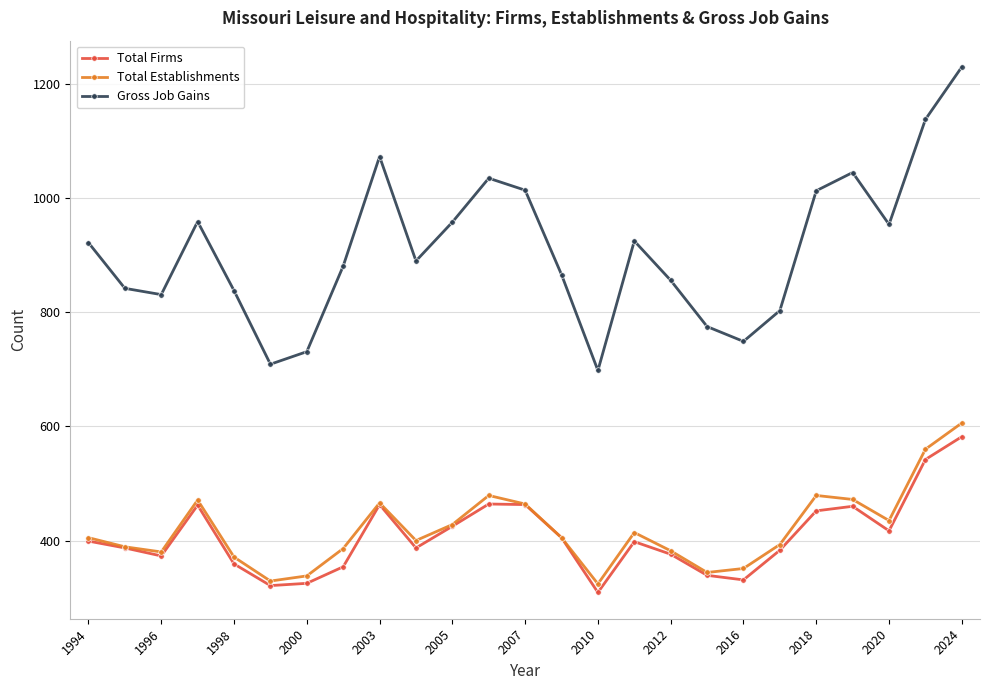

Does the chart display data point markers on the line(s)?

Yes